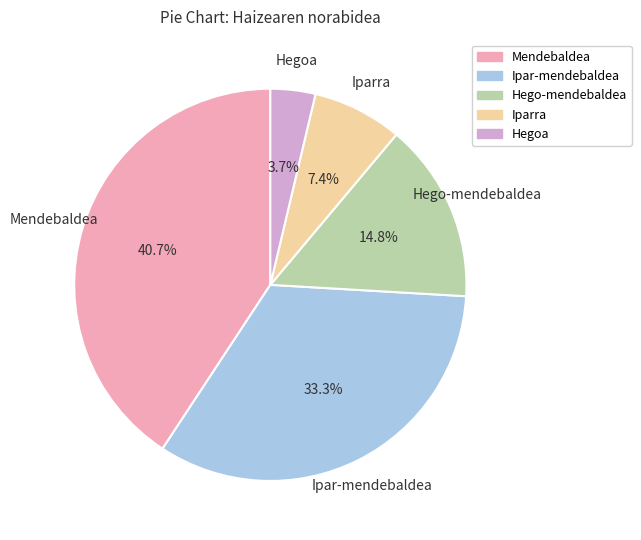

Is there any slice that represents more than half of the pie?

No